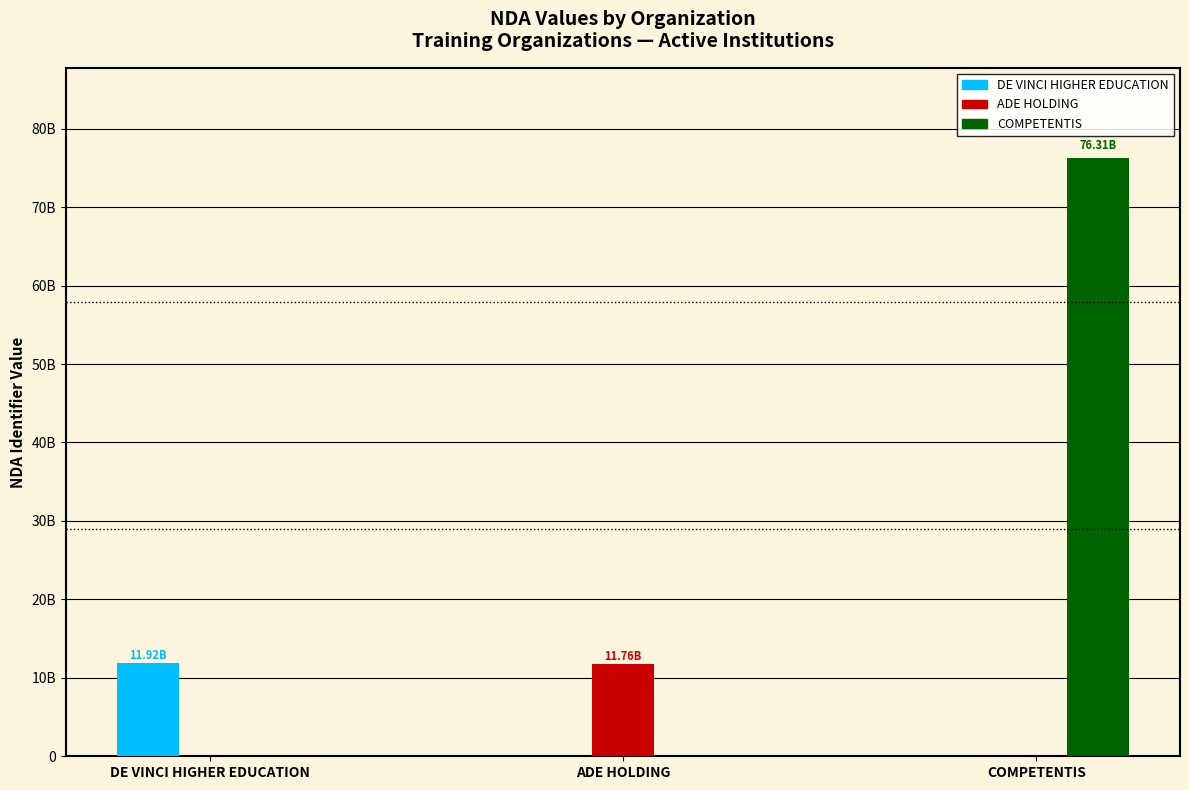

What are all the series names shown in the legend?

DE VINCI HIGHER EDUCATION, ADE HOLDING, COMPETENTIS